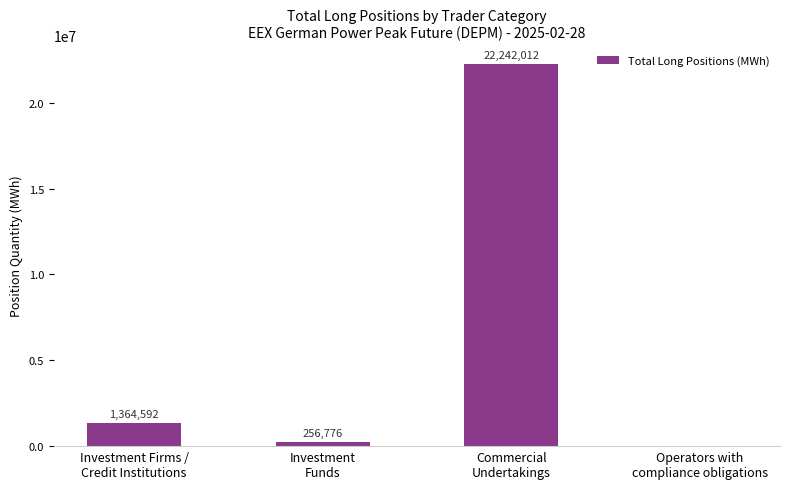

What is the maximum value shown in the chart?

22242012